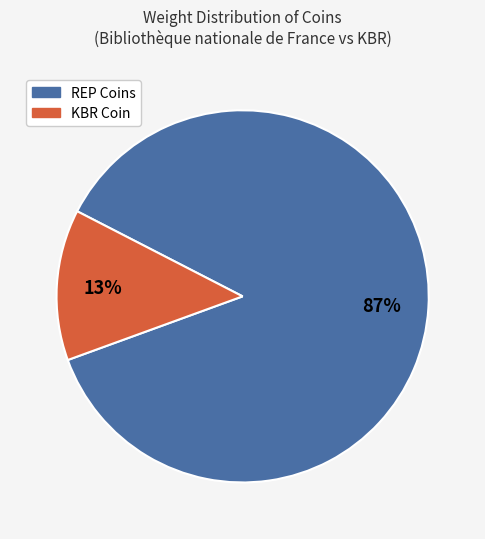

The KBR Coin slice represents 13% of the pie. True or false?

True